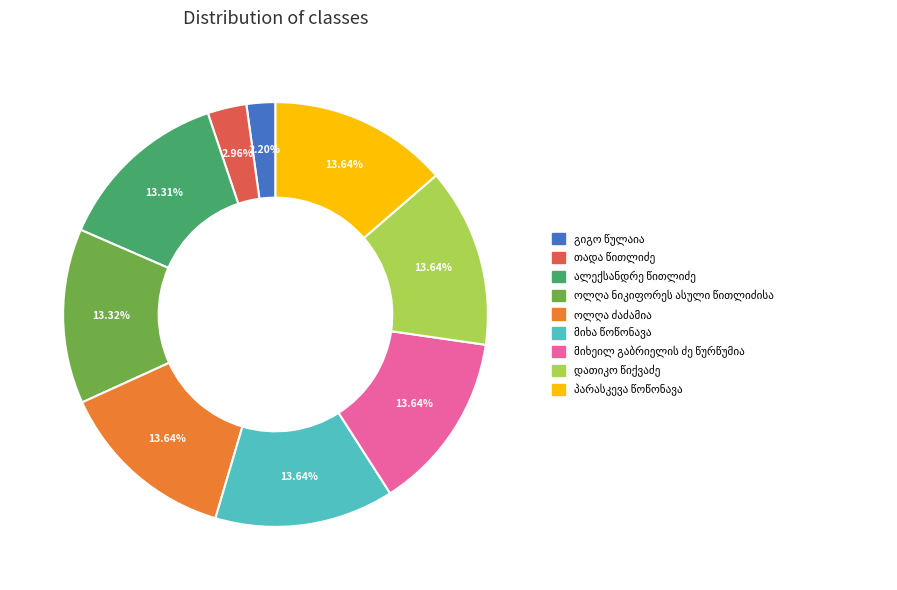

Which category has the biggest portion of the pie?

ოლღა ძაძამია